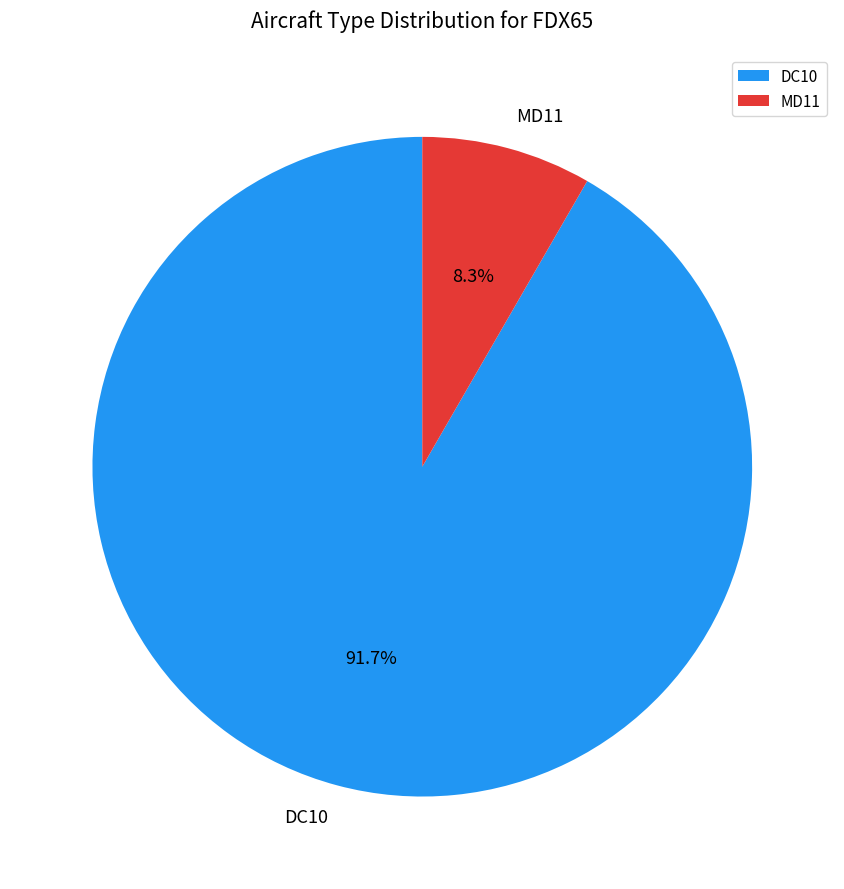

How many segments does this pie chart have?

2